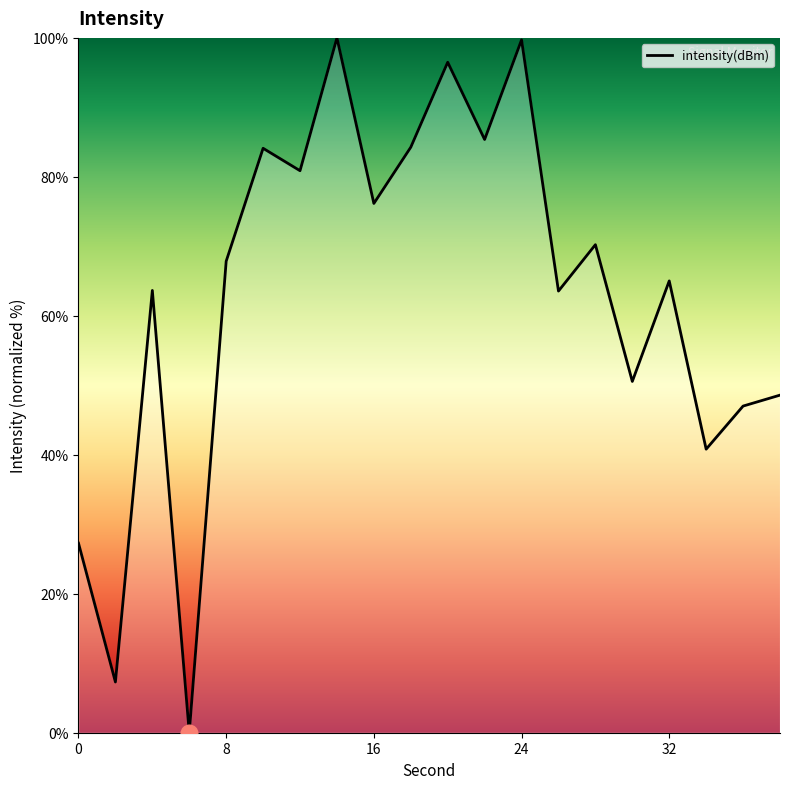

How many lines are shown in the chart?

1